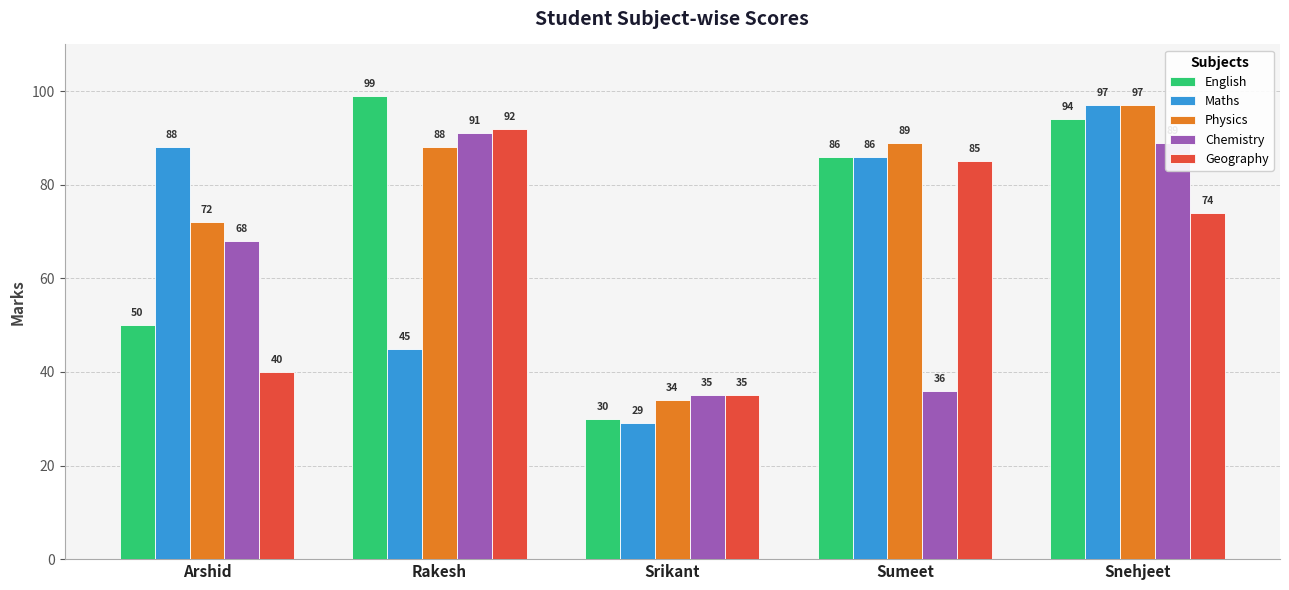

Rank the categories by Physics value from highest to lowest.

Snehjeet, Sumeet, Rakesh, Arshid, Srikant